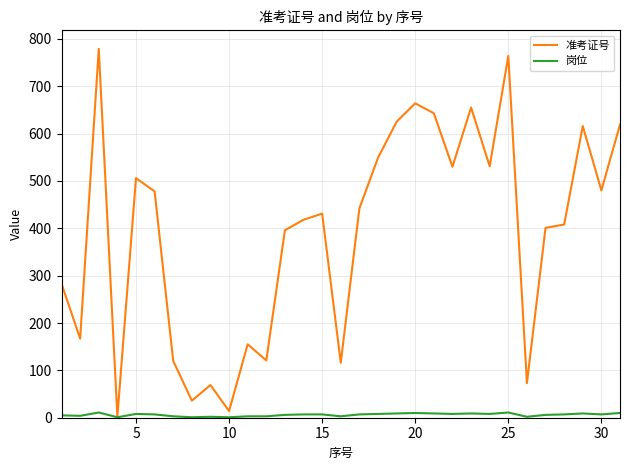

Which series has the widest spread of values?

准考证号